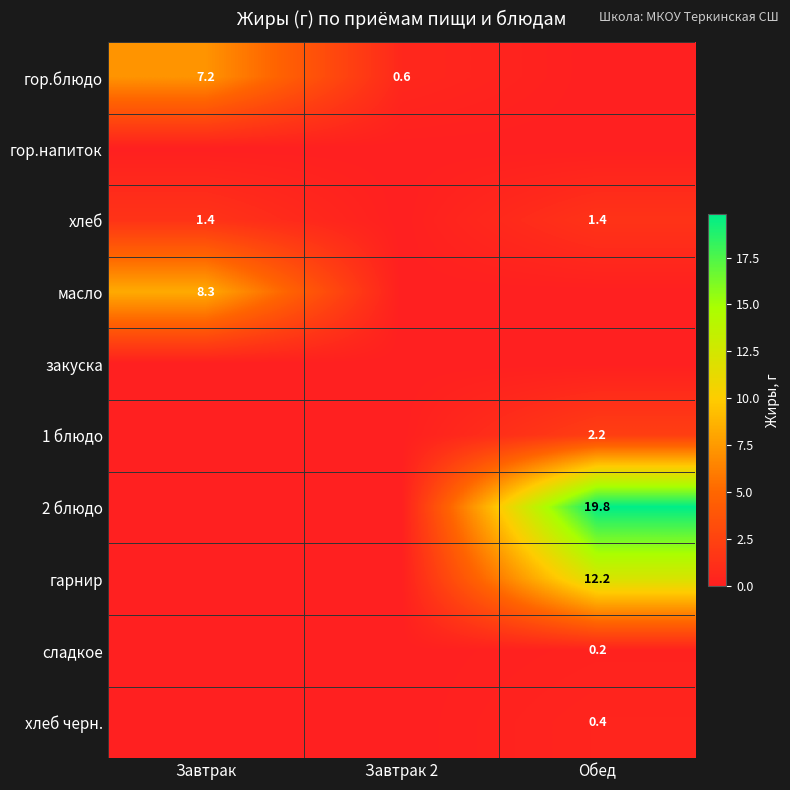

Is the value of гарнир at Обед greater than the value of масло at Завтрак?

Yes